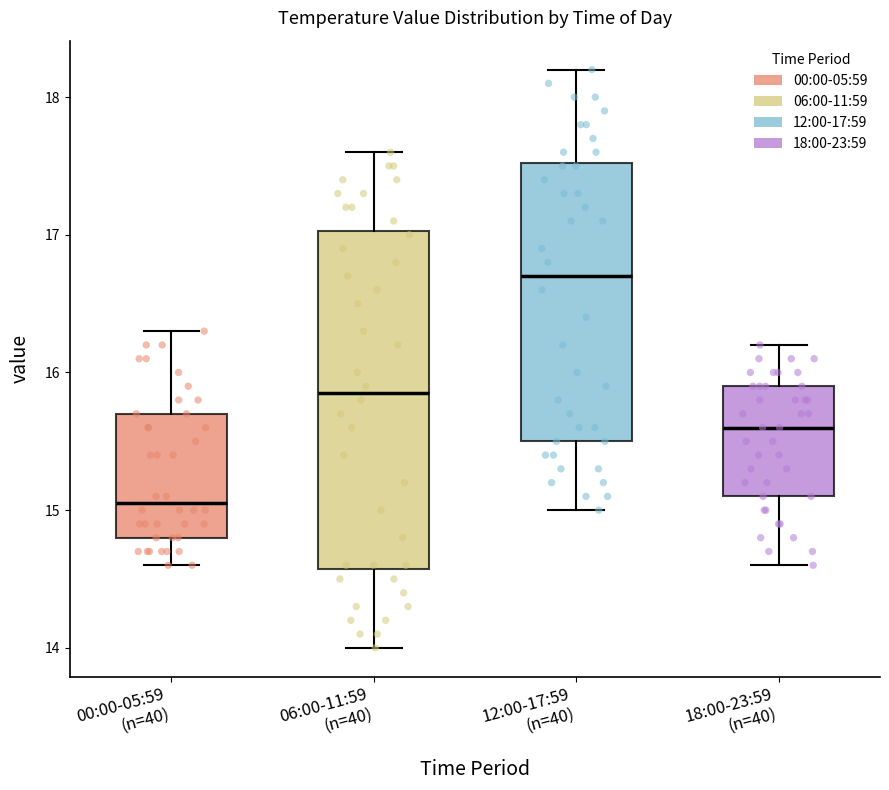

Which box is the tallest, from its lower edge to its upper edge?

06:00-11:59 (n=40)